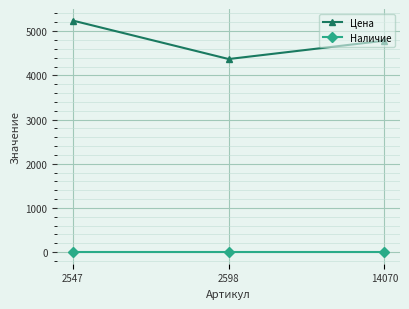

At which label does Цена reach its peak?

2547